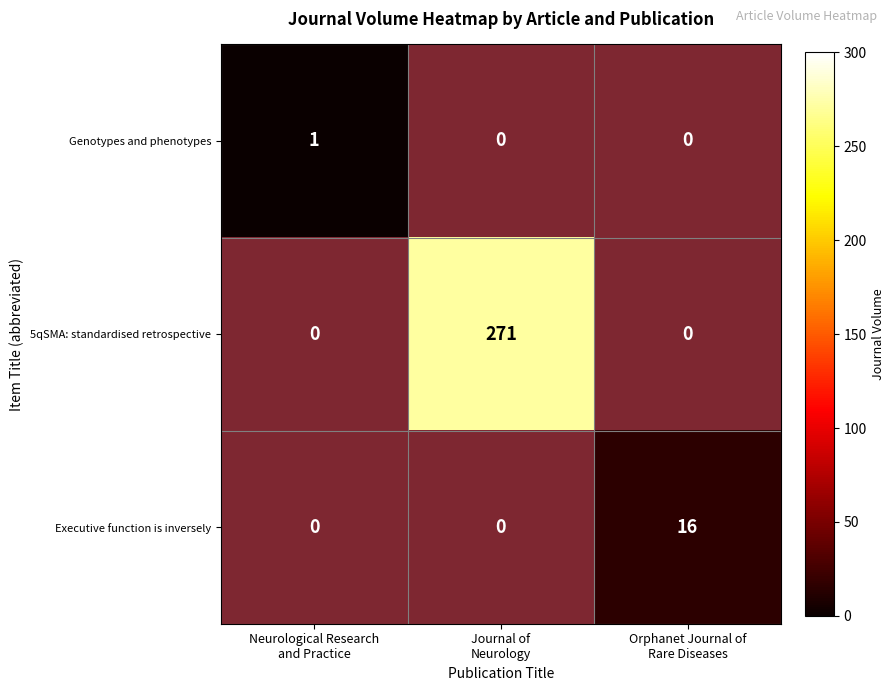

Rank the categories by Genotypes and phenotypes value from highest to lowest.

Neurological Research and Practice, Journal of Neurology, Orphanet Journal of Rare Diseases